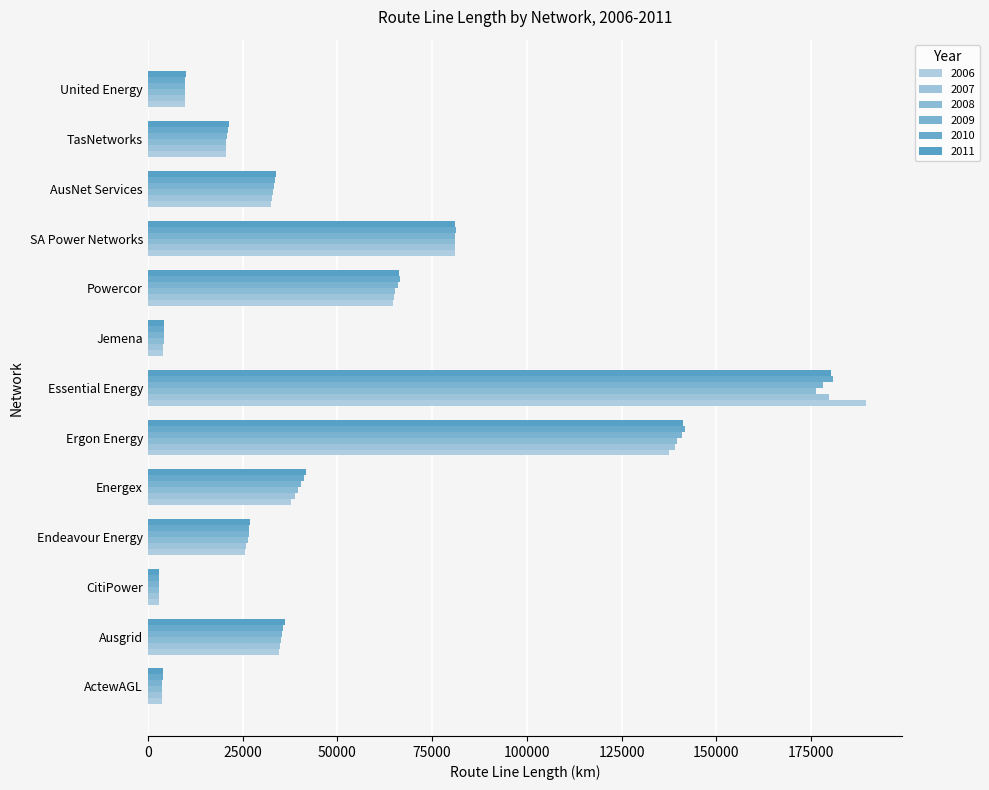

At TasNetworks, list the series in order from smallest to largest.

2006, 2007, 2008, 2009, 2010, 2011